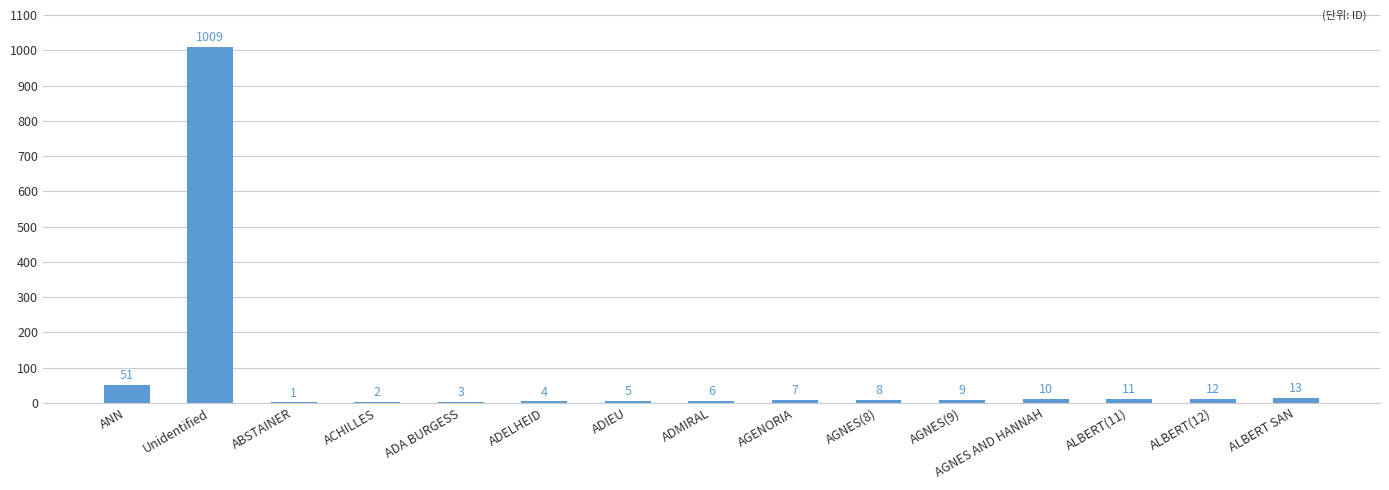

The chart shows a value of 4 at ADELHEID. True or false?

True